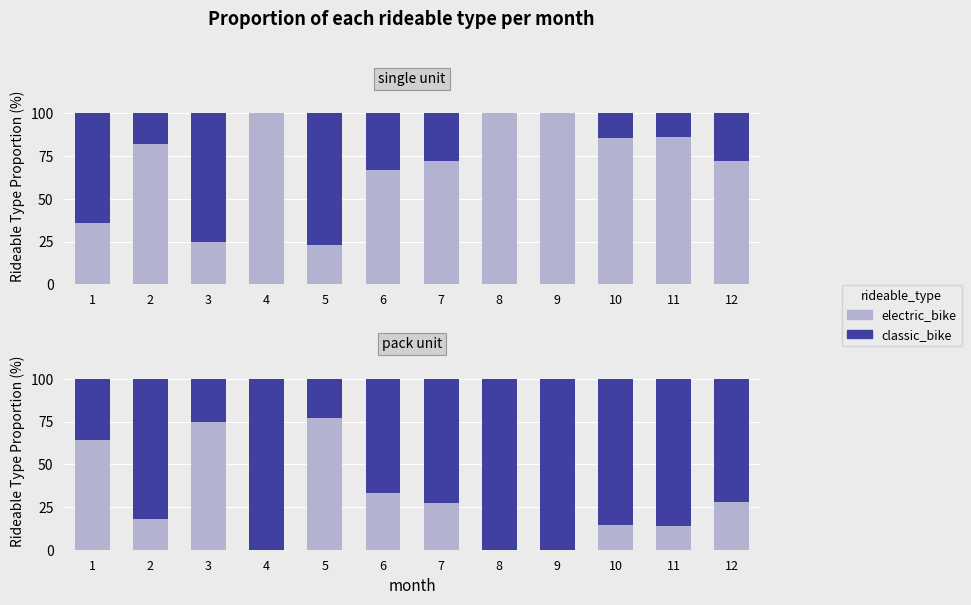

How many values in the classic_bike series exceed 81?

6